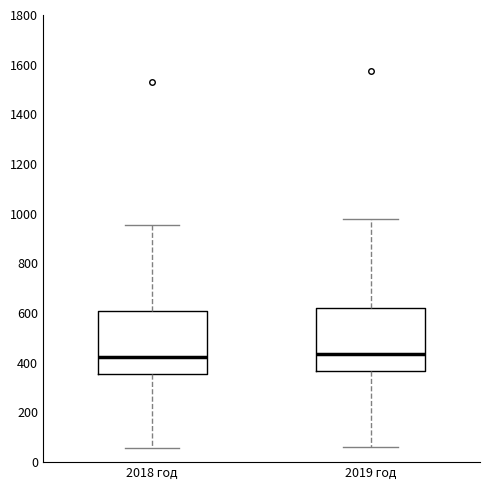

Reading left to right, transcribe this box plot: for each box, give where its median line is, the range the box spans, and where its two whiskers end, as read against the y-axis. The values are not printed on the chart, so give them approximately, as read against the axis.

2018 год: median 420, box 360 to 600, whiskers 60 to 960
2019 год: median 440, box 360 to 620, whiskers 60 to 980